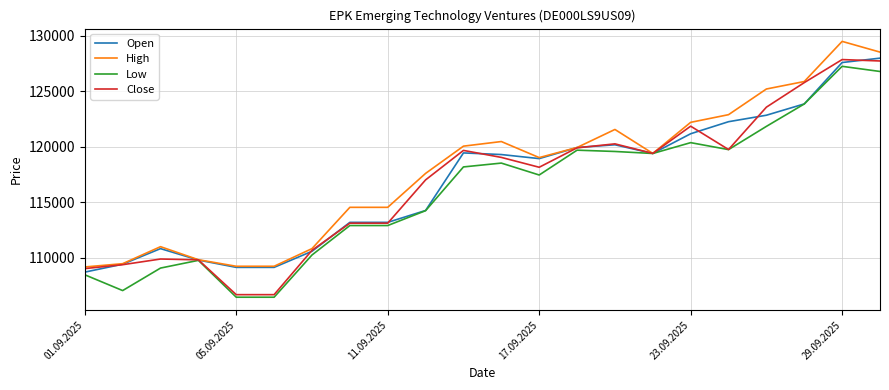

What is the smallest value displayed?

106448